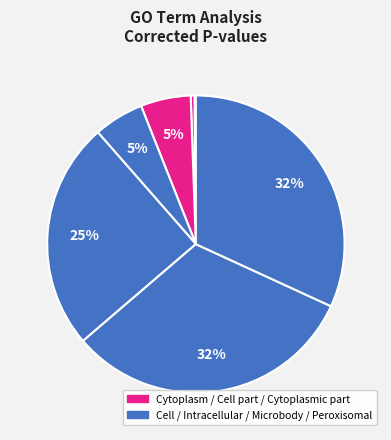

How many slices are in this pie chart?

7